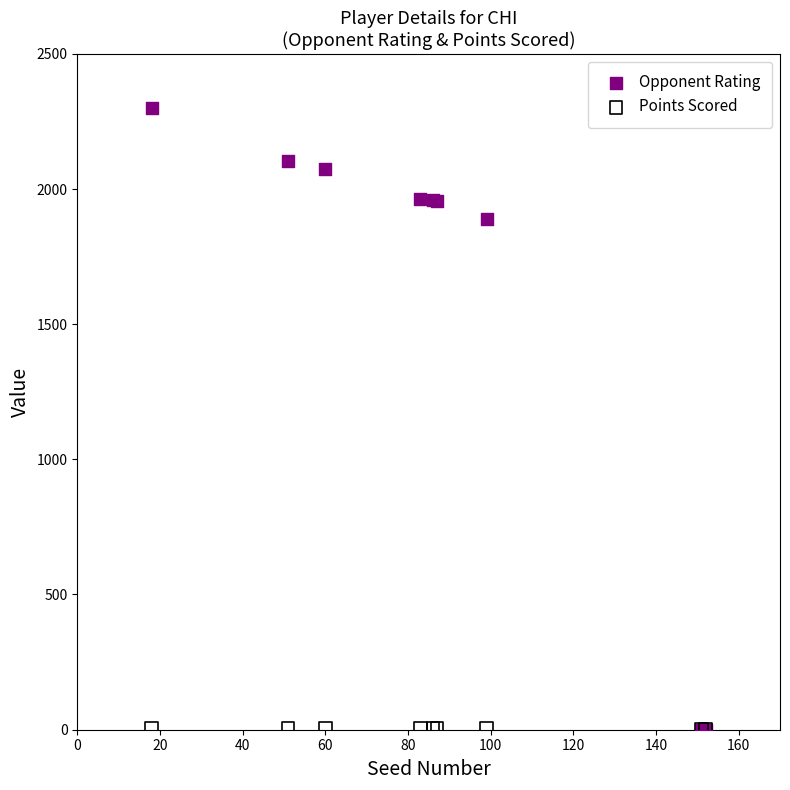

Across all series, what Y value is closest to 1150?

1890.0